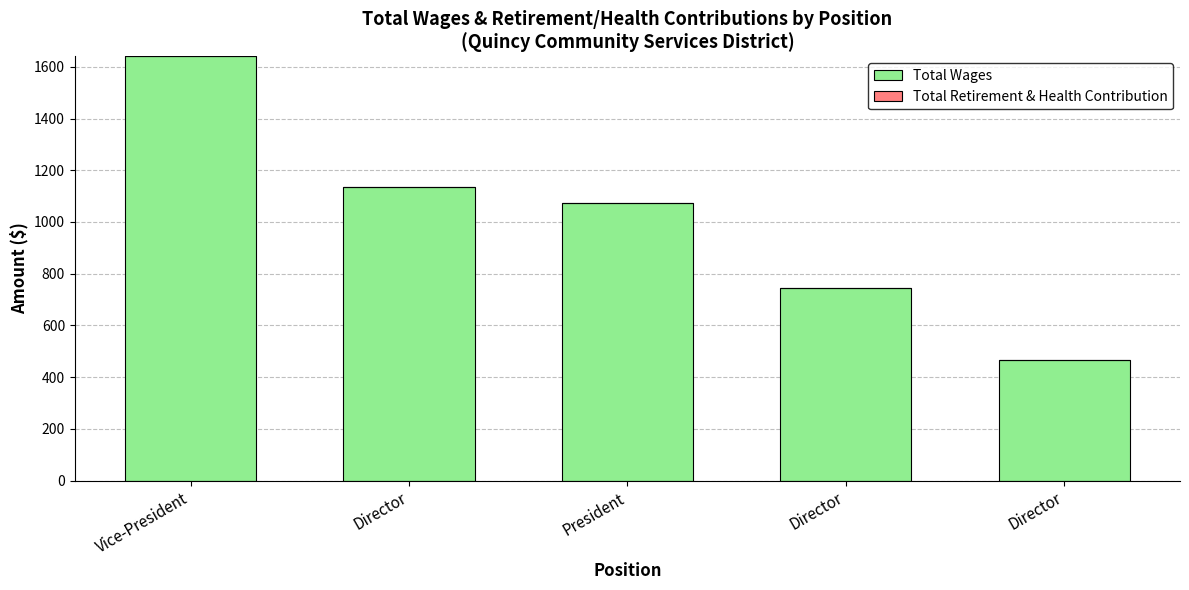

Does the chart contain any negative values?

No